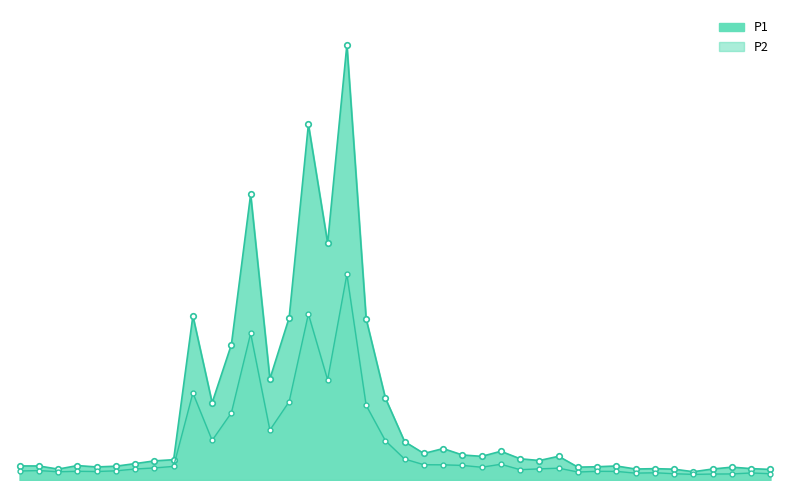

Where is P2 nearest to the value 127?

00:43